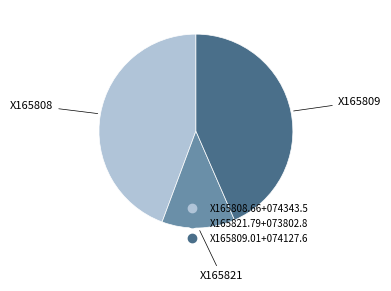

Is the sum of X165808.66+074343.5 and X165809.01+074127.6 greater than half?

Yes